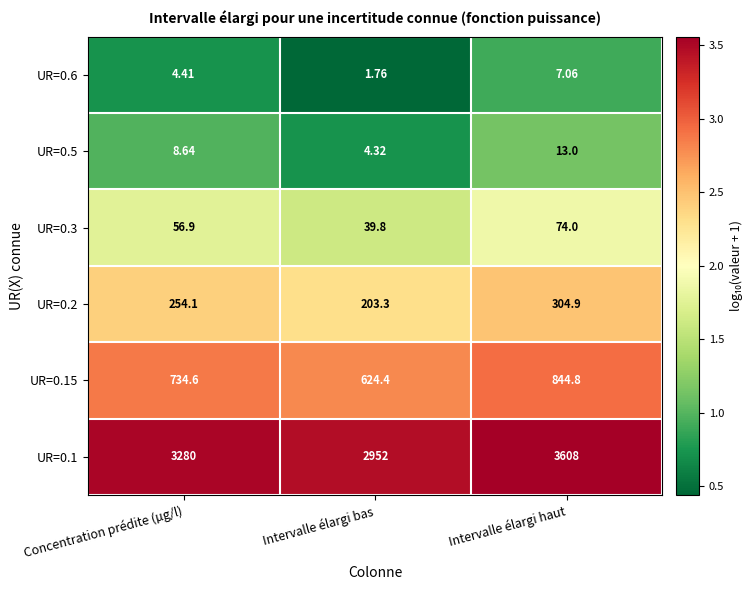

Rank the categories by UR=0.6 value from highest to lowest.

Intervalle élargi haut, Concentration prédite (µg/l), Intervalle élargi bas